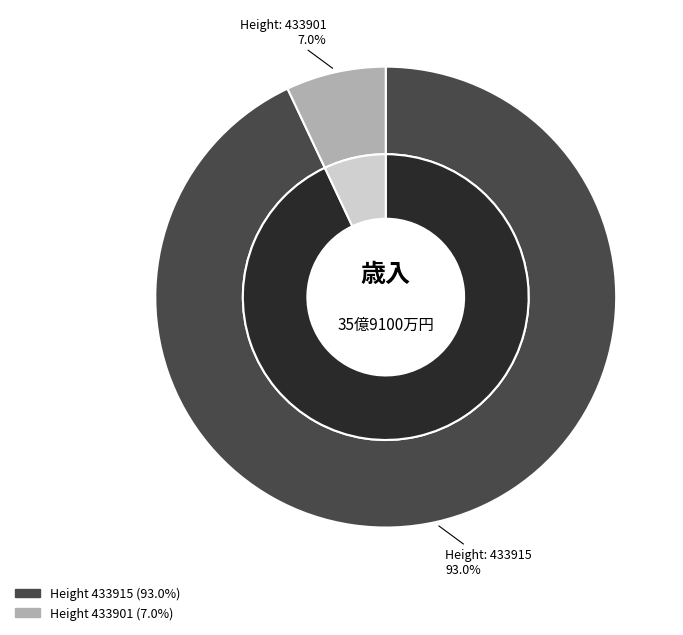

Which slice represents more than half of the pie?

433915